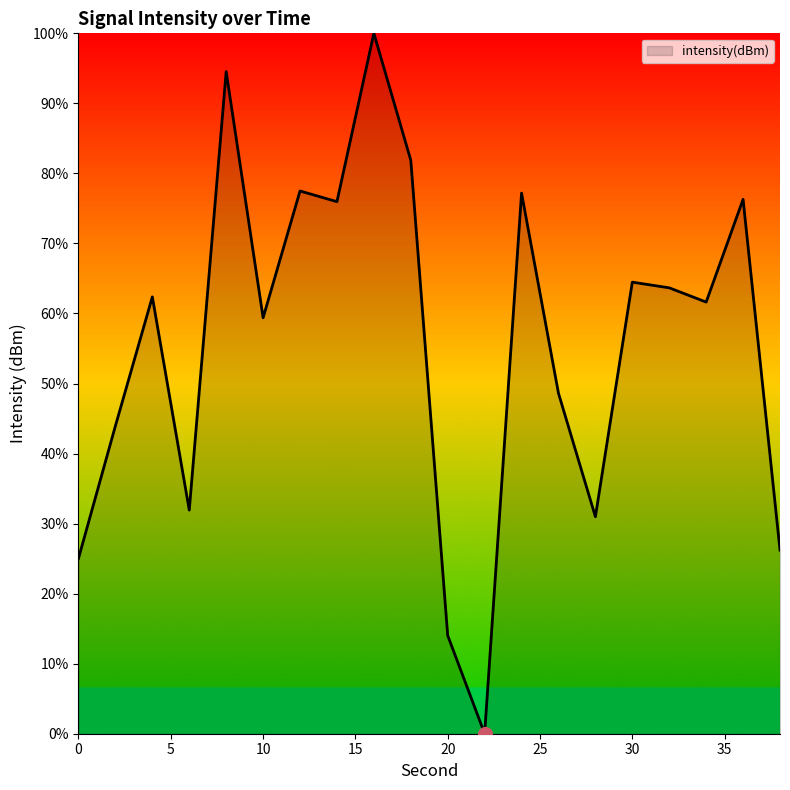

True or false: the data has more than 1 interior local peaks.

True